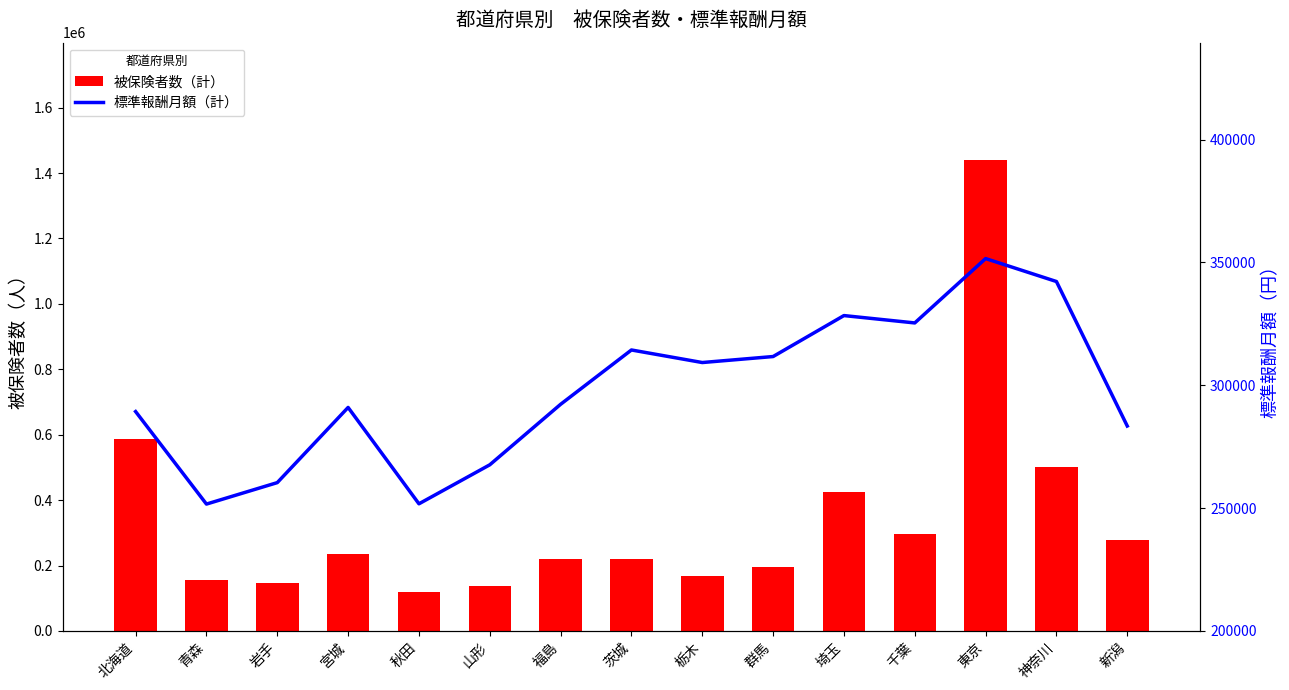

At which label does 被保険者数（計） reach its peak?

東京